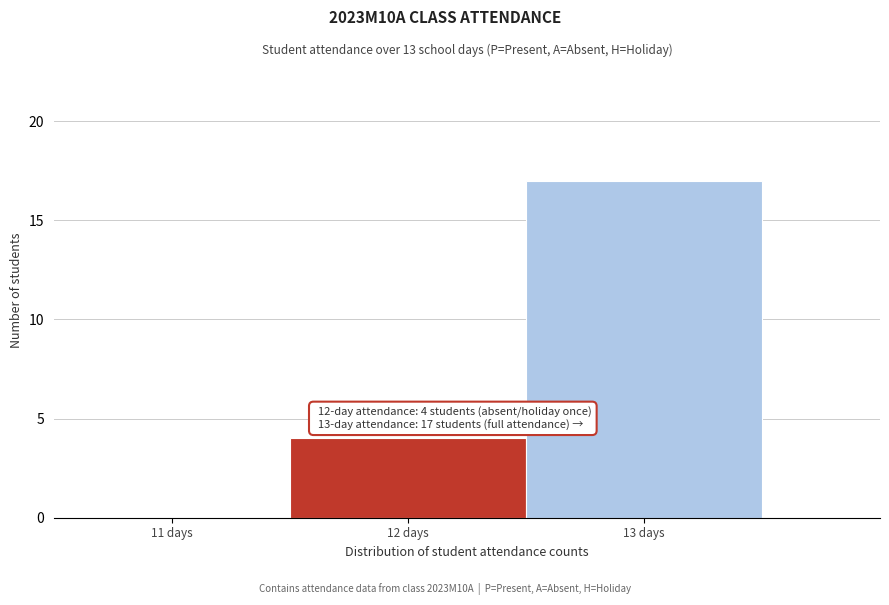

Over which range of the x-axis is the bar tallest?

12.5 to 13.5